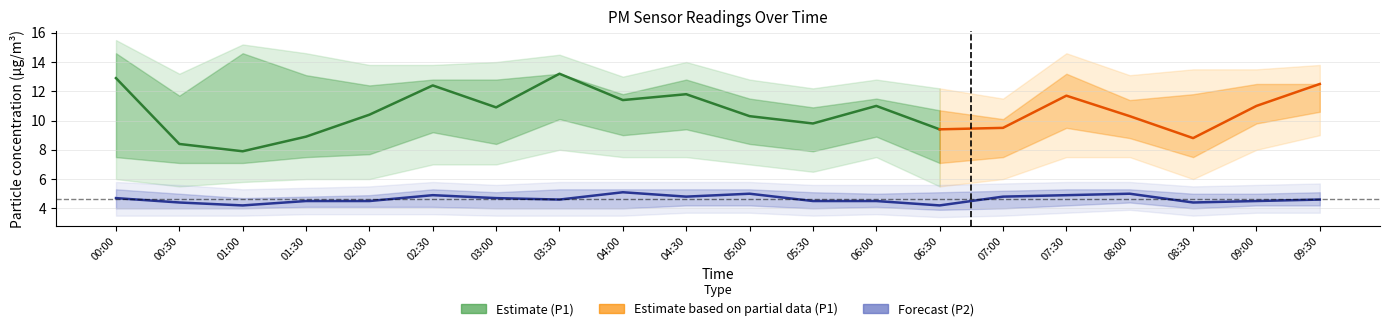

What is the difference between the values at 01:00 and 09:00?

0.3